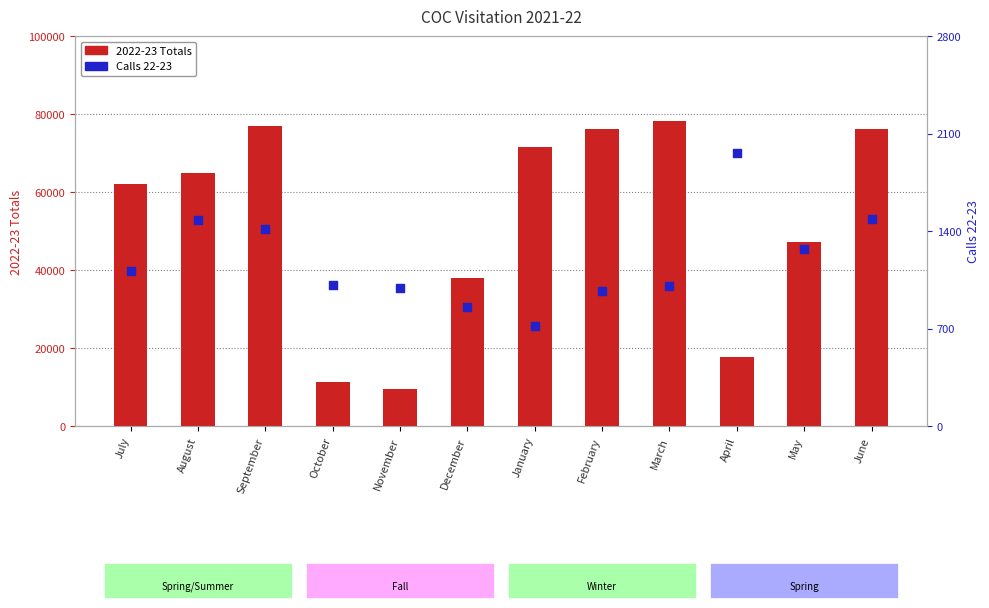

Which series has the largest total across all categories?

2022-23 Totals